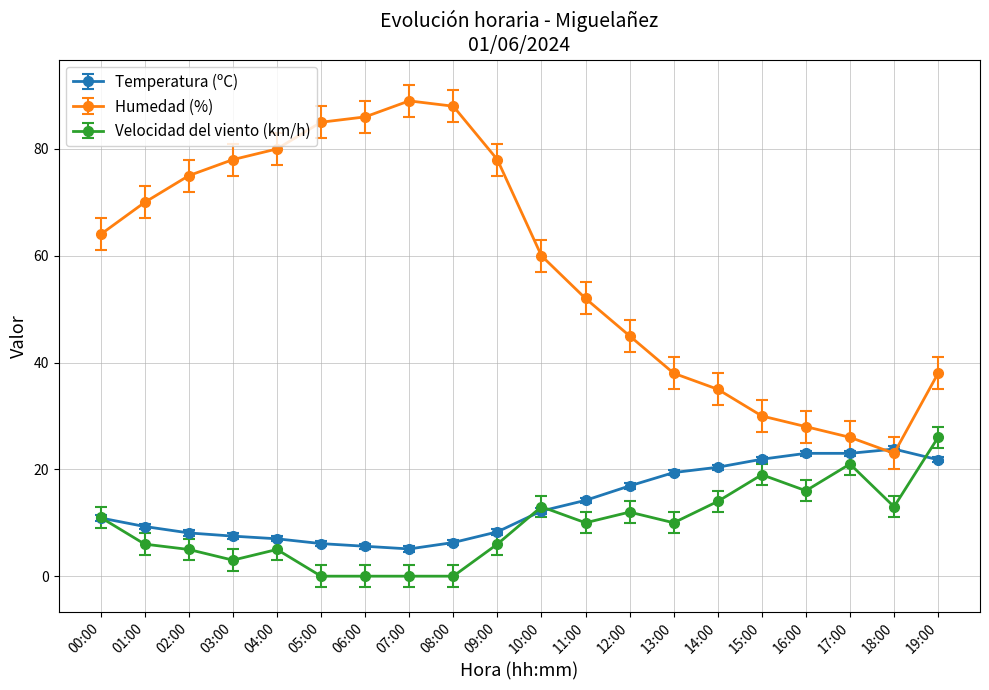

Does the chart have visible grid lines?

Yes